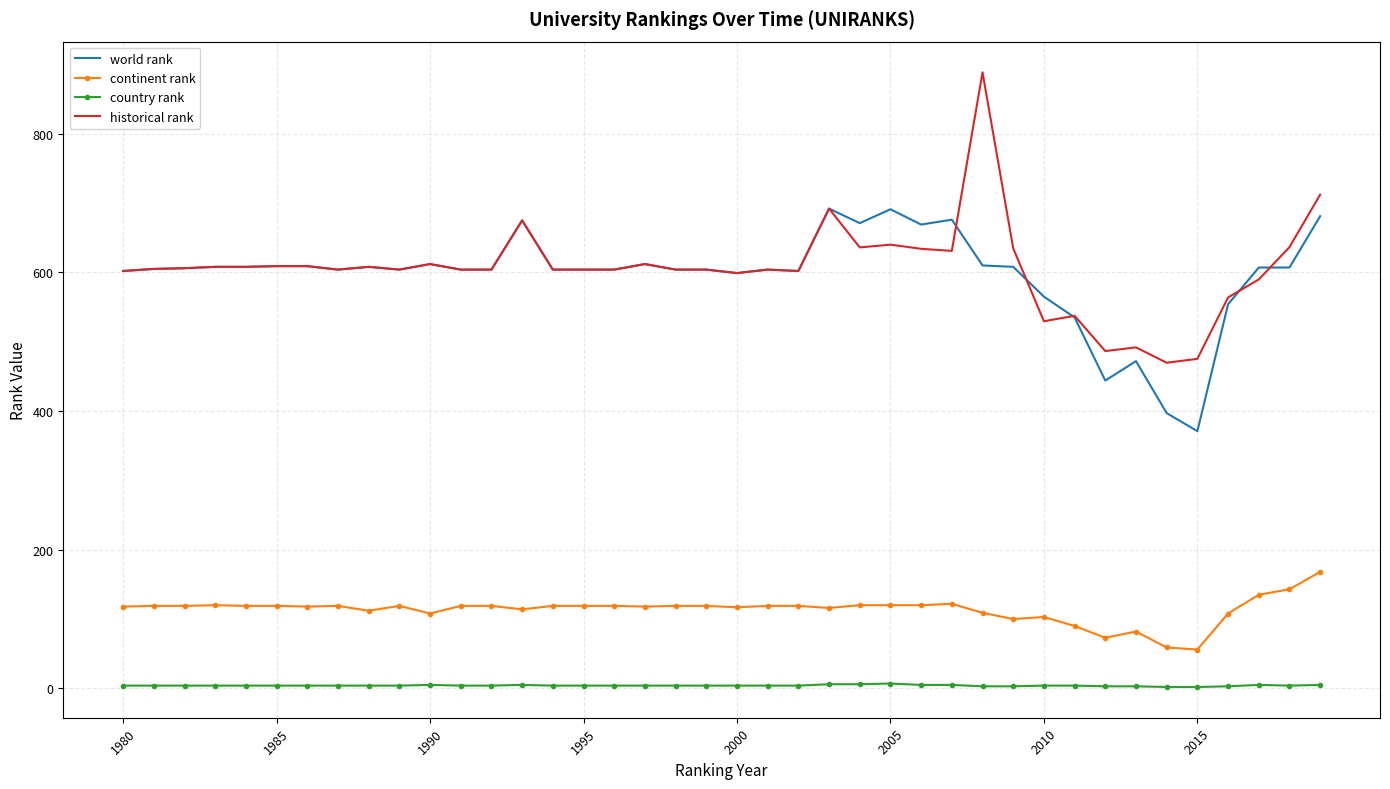

List the series in order of their peak value, highest first.

historical rank, world rank, continent rank, country rank